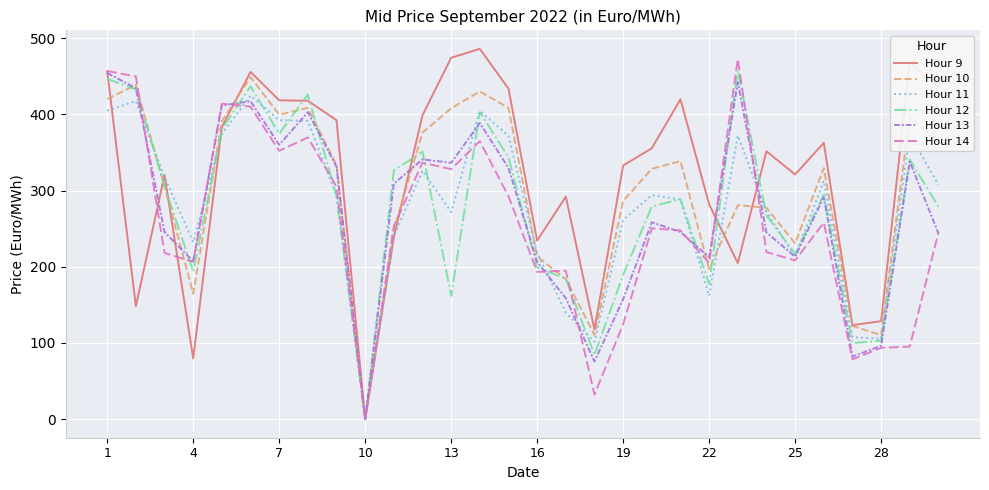

Count the number of data series in this chart.

6